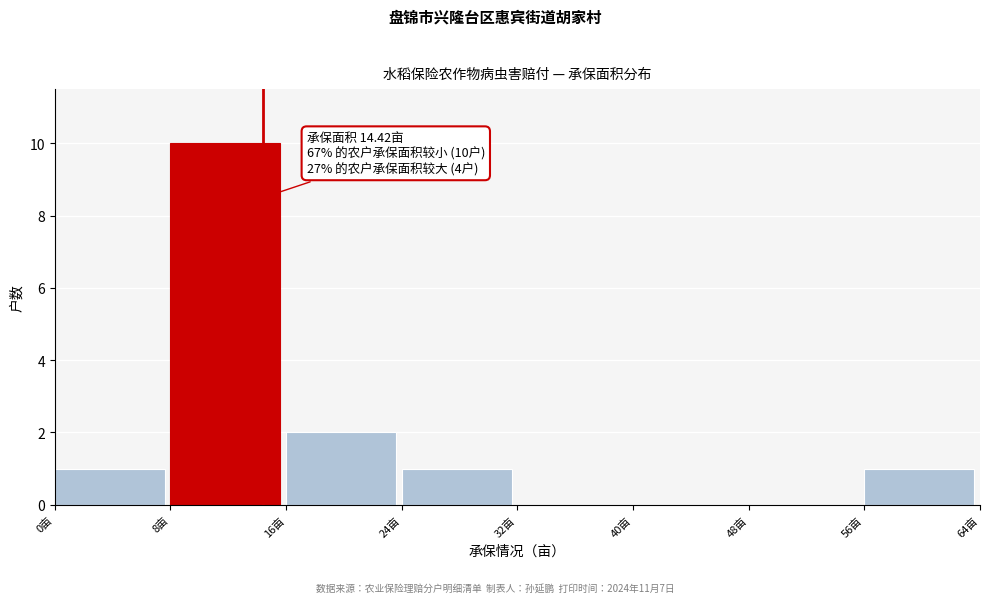

Which range on the x-axis has the tallest bar?

8 to 16